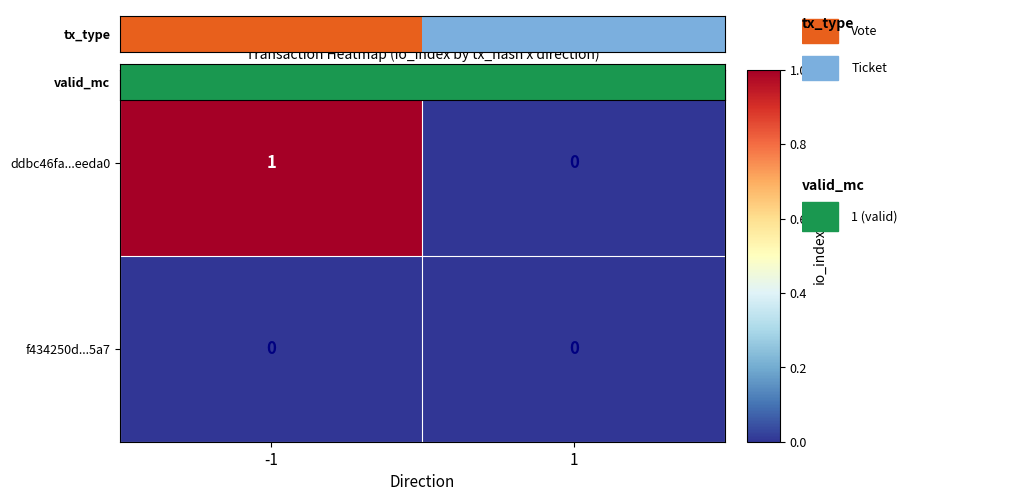

Reading right to left, transcribe all the data shown in this chart.

ddbc46fa...eeda0: 1=0	-1=1
f434250d...5a7: 1=0	-1=0